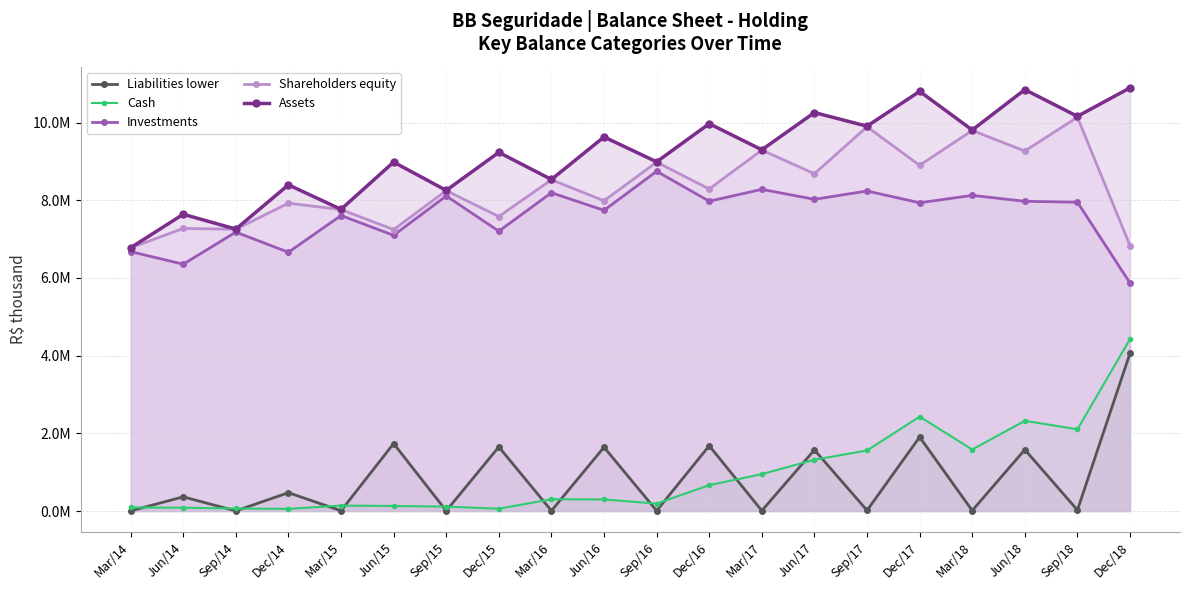

Where is the first local minimum for Investments?

Jun/14